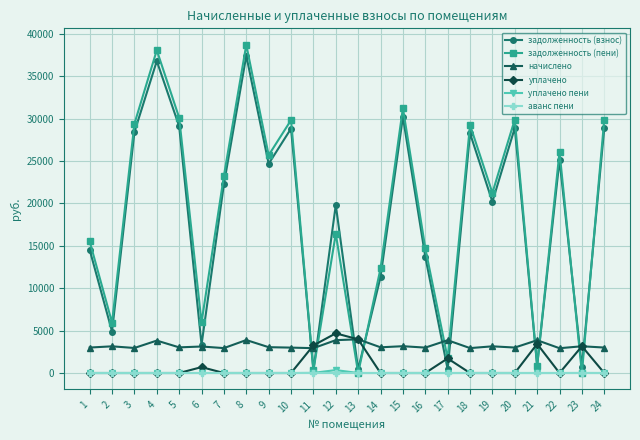

The задолженность (взнос) series shows 10566.4 at 19. True or false?

False